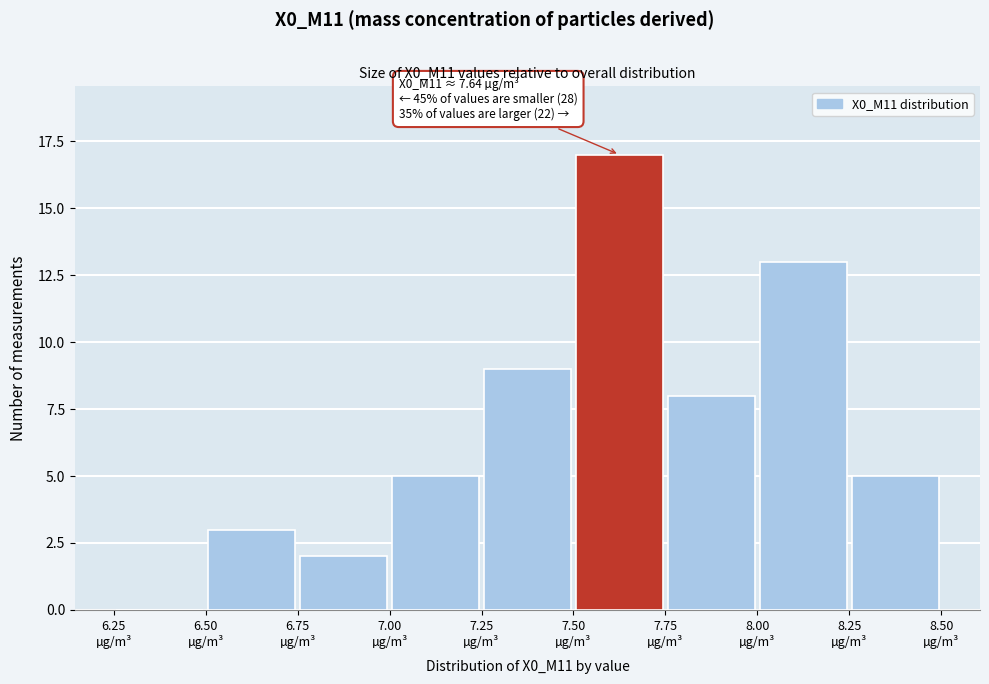

Over which range of the x-axis is the bar tallest?

7.50 to 7.75